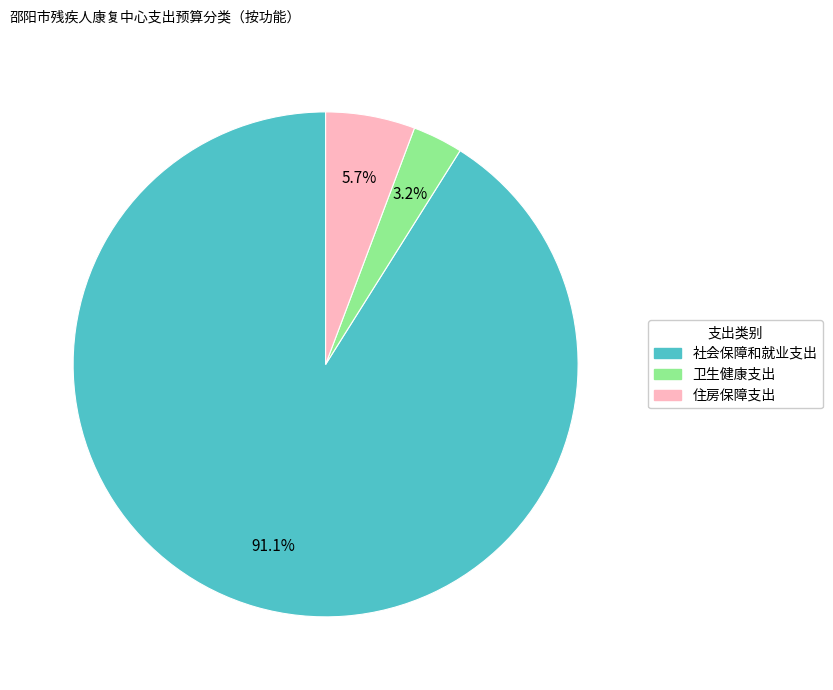

True or false: 住房保障支出 accounts for 1% of the total.

False